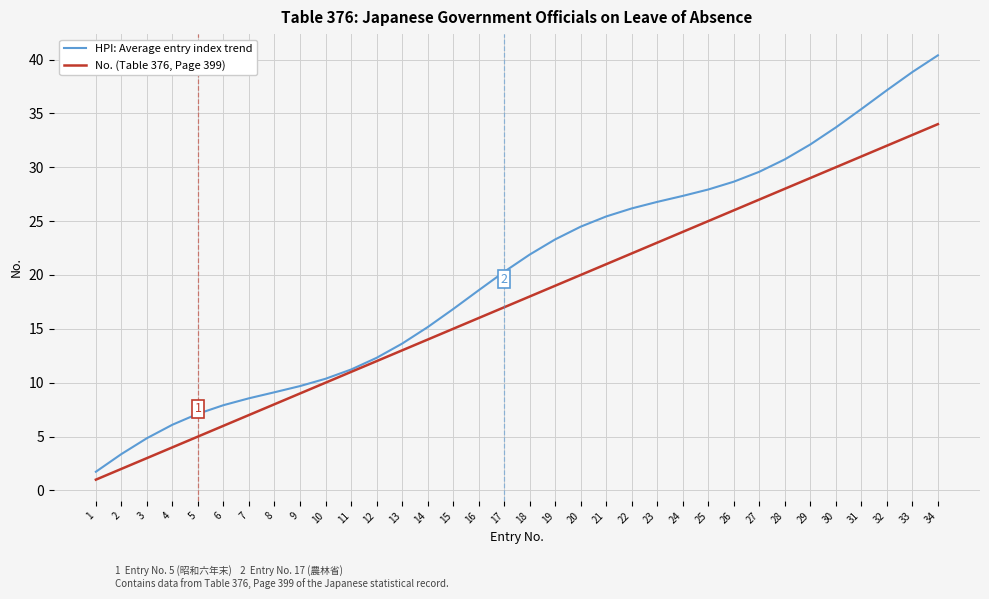

The value of No. (Table 376, Page 399) at 28 is 28.0. True or false?

True